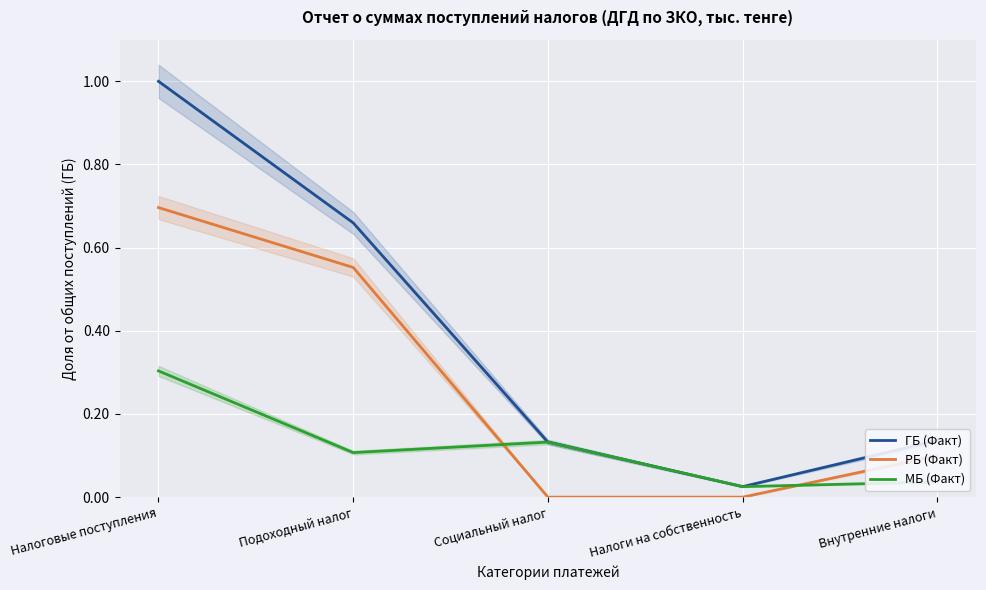

Where is the first local minimum for МБ (Факт)?

Подоходный налог